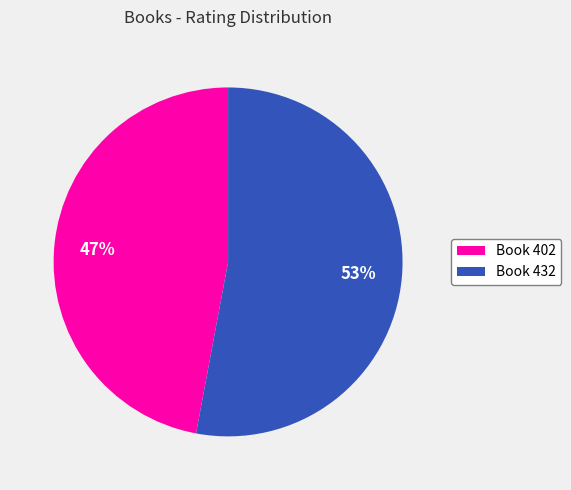

Is there a majority slice in this chart?

Yes